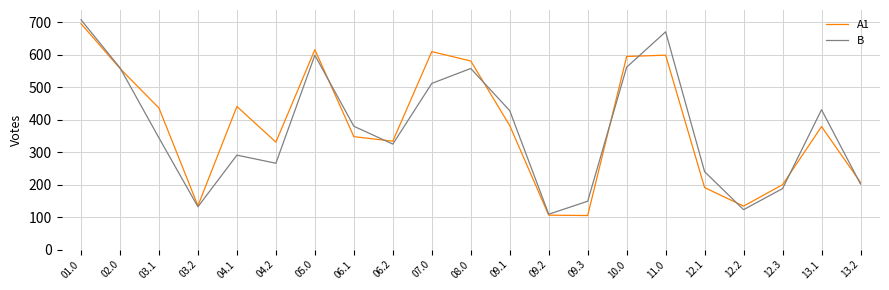

What is the smallest value displayed?

105